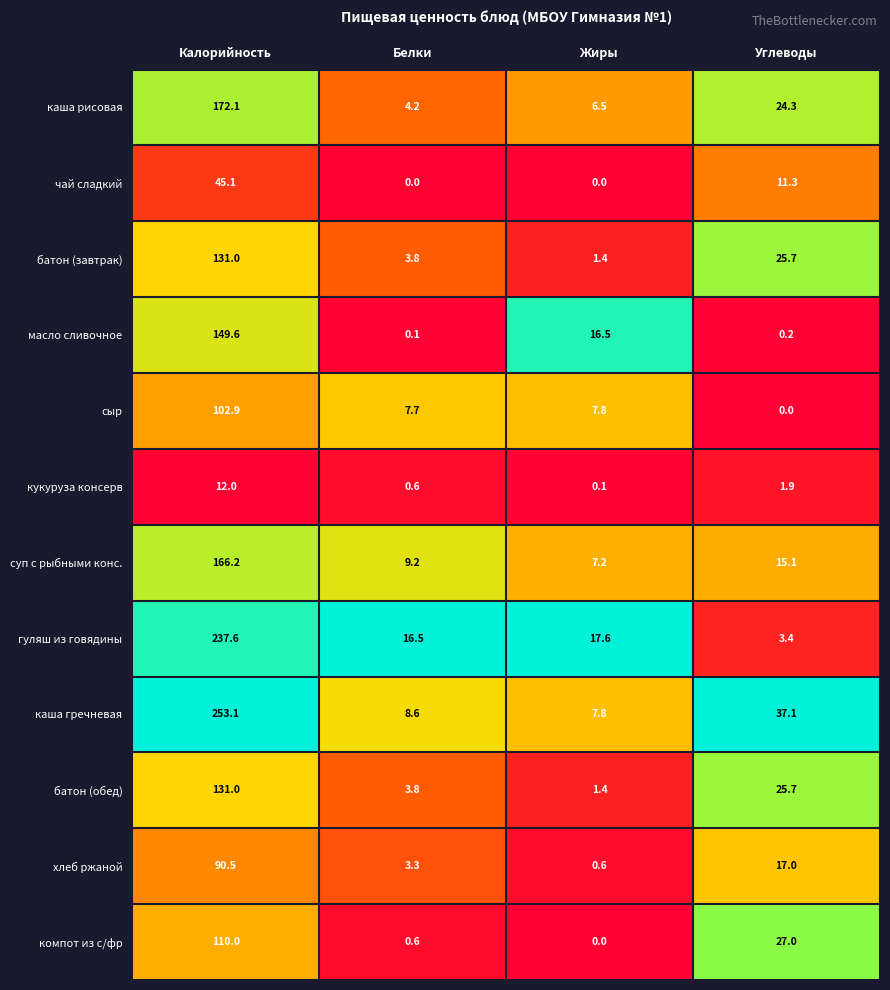

True or false: кукуруза консерв has a value of 6.7 at Калорийность.

False